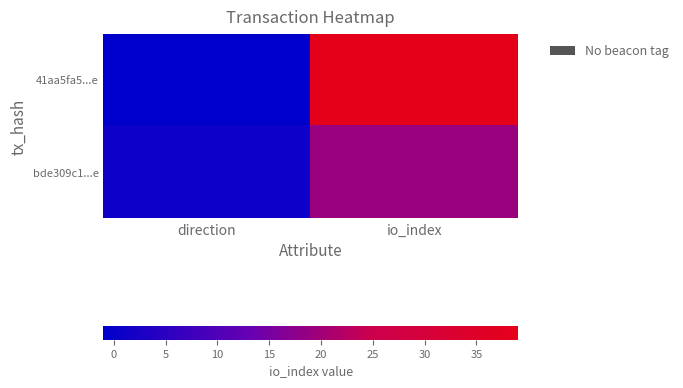

Which label corresponds to the largest value in the chart?

io_index